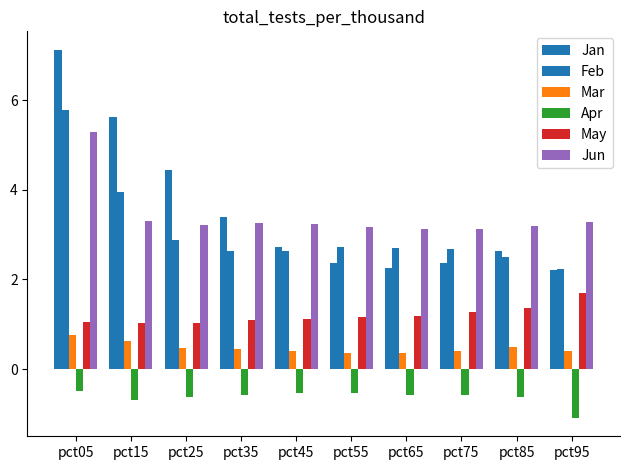

What is the difference between the highest and lowest values at pct55?

3.7